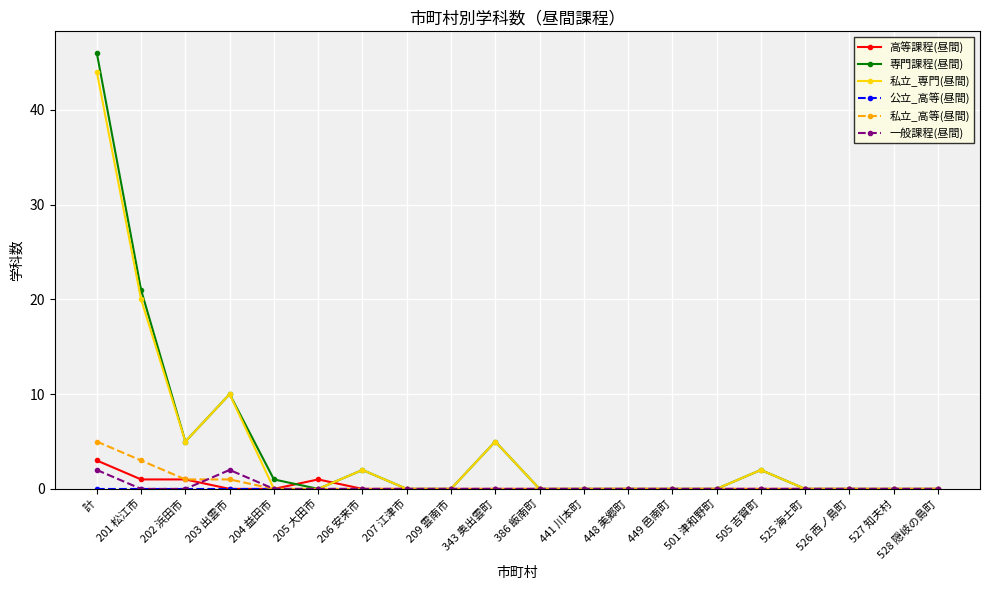

True or false: 専門課程(昼間) has more than 0 points higher than both neighbors.

True